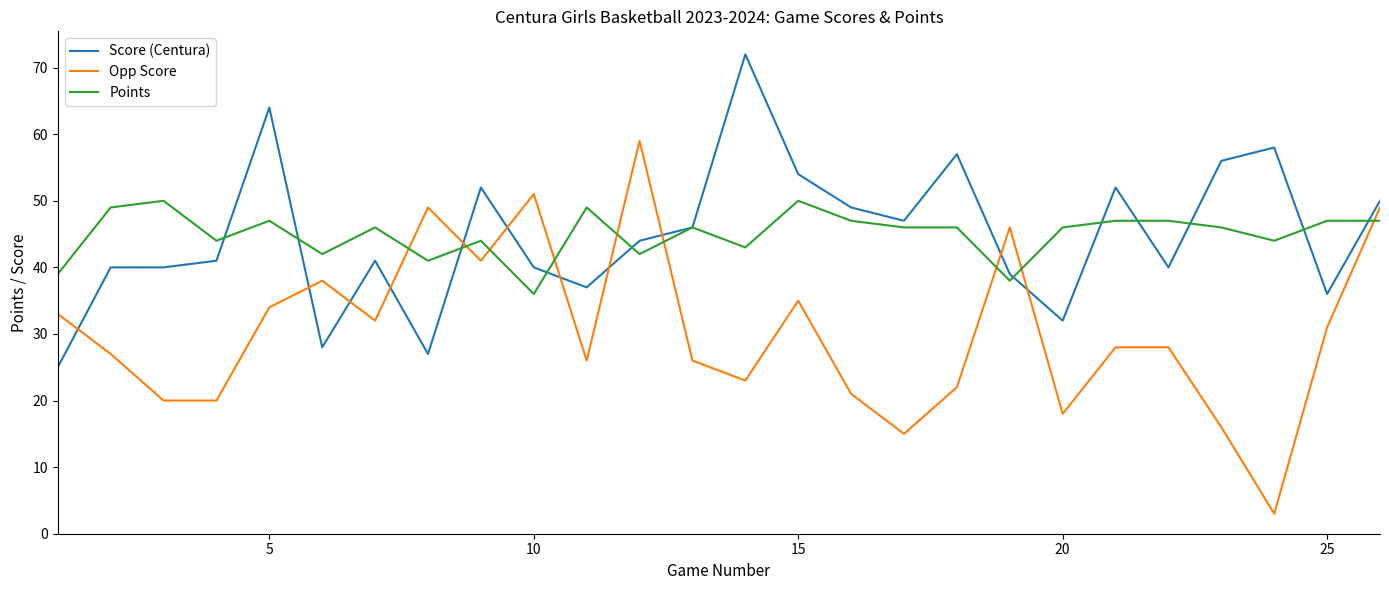

What is the smallest value displayed?

3